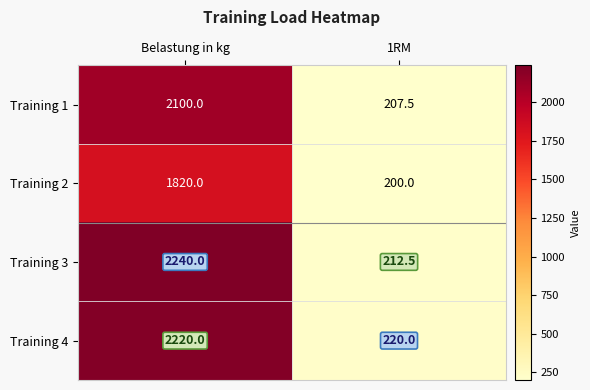

What is the spread (max minus min) of values at 1RM?

20.0